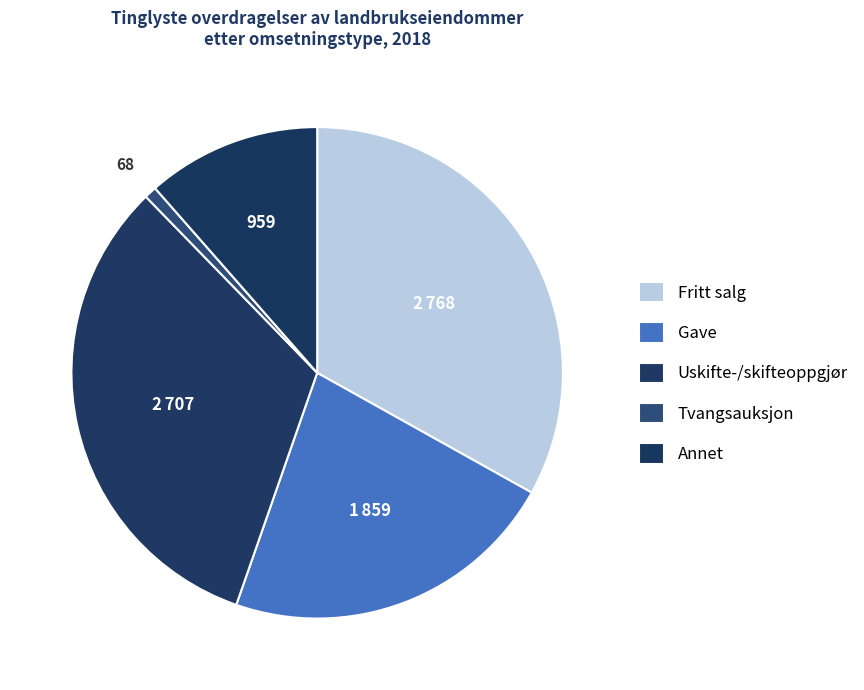

To the nearest percent, what is the combined percentage of Fritt salg and Annet?

45%